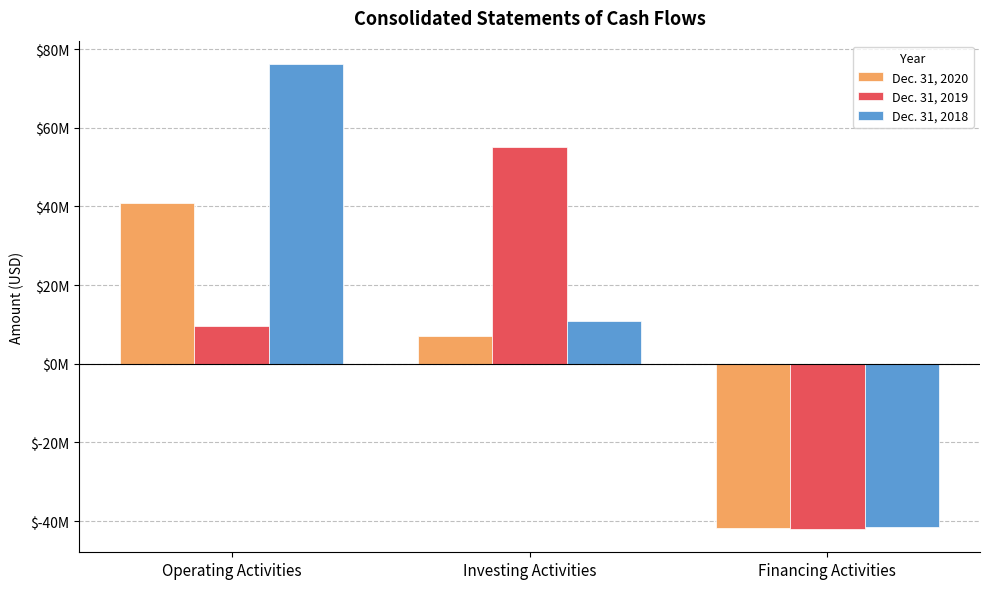

The value of Dec. 31, 2020 at Investing Activities is 11098434. True or false?

False